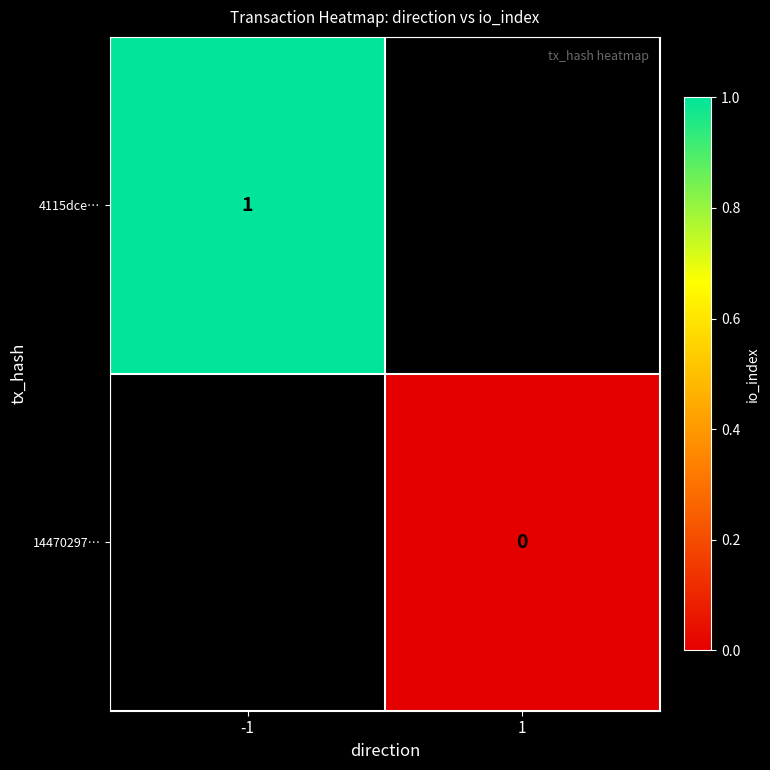

Is the value of 4115dce… at -1 greater than the value of 14470297… at 1?

Yes